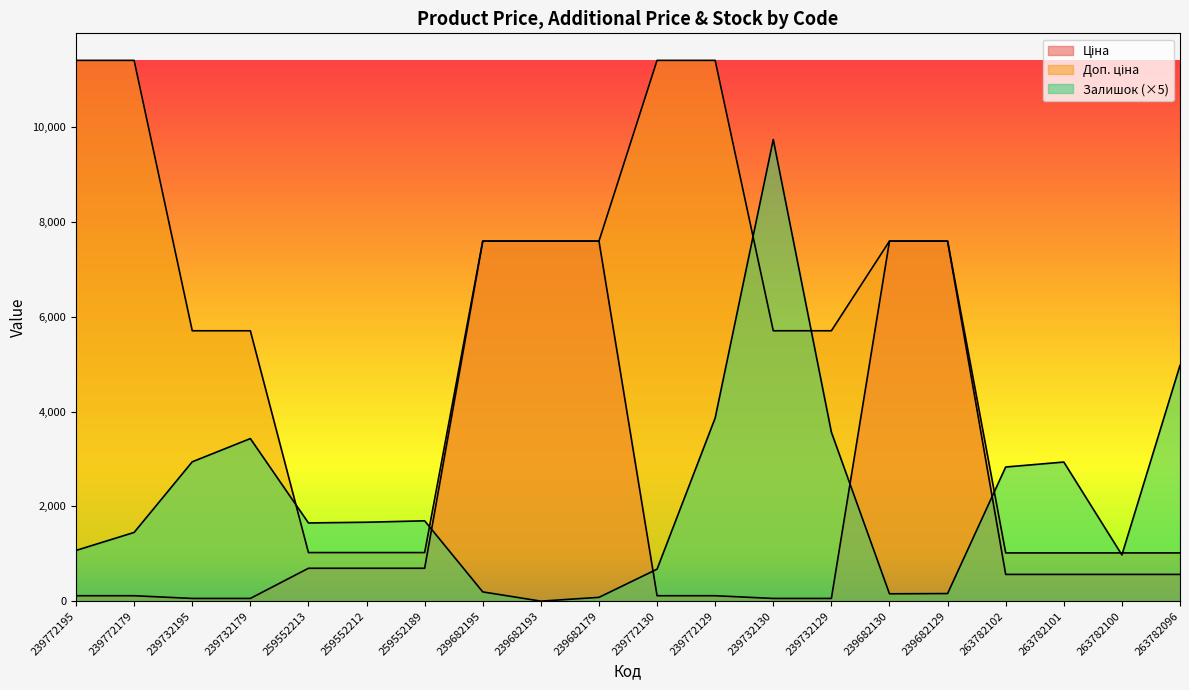

Reading left to right, what are all the values shown in this chart?

Ціна: 114.1	114.1	57.0	57.0	693.7	693.7	693.7	7596.5	7596.5	7596.5	114.1	114.1	57.0	57.0	7596.5	7596.5	564.0	564.0	564.0	564.0
Доп. ціна: 11410.0	11410.0	5705.0	5705.0	1024.6	1024.6	1024.6	7596.5	7596.5	7596.5	11410.0	11410.0	5705.0	5705.0	7596.5	7596.5	1017.8	1017.8	1017.8	1017.8
Залишок: 1070.0	1450.0	2940.0	3430.0	1650.0	1665.0	1695.0	195.0	0.0	80.0	675.0	3865.0	9740.0	3565.0	155.0	160.0	2830.0	2935.0	975.0	4975.0